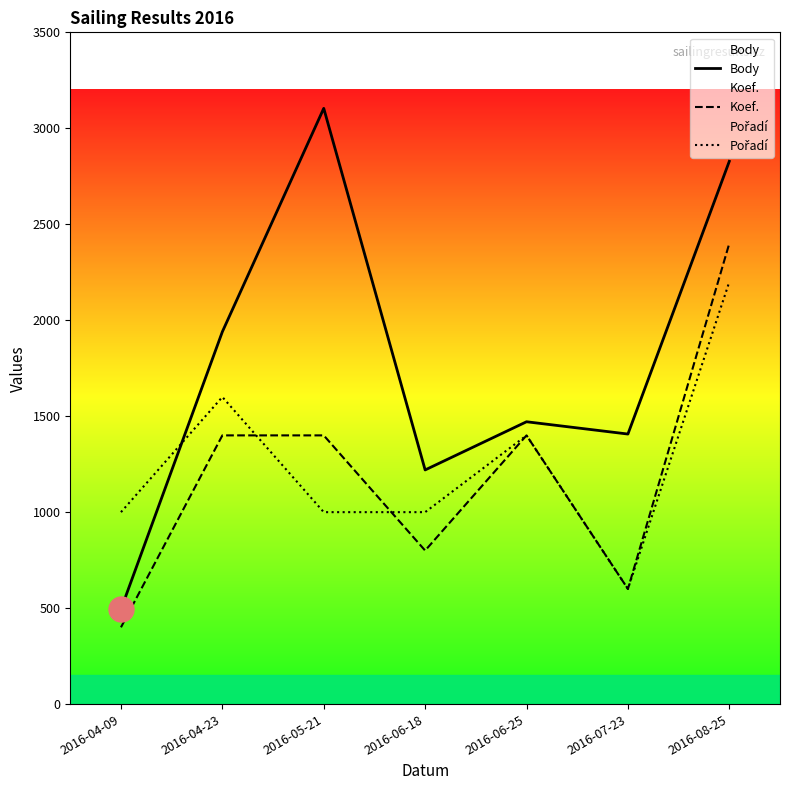

At which label is Pořadí closest to 1400?

2016-06-25